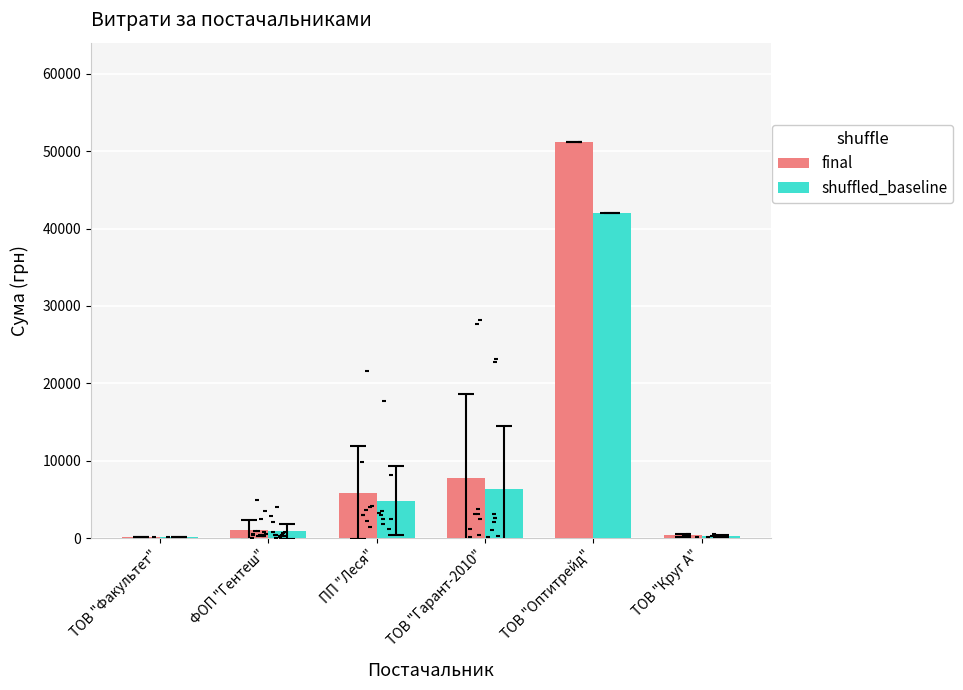

At which category is the sum across all series the highest?

ТОВ "Оптитрейд"